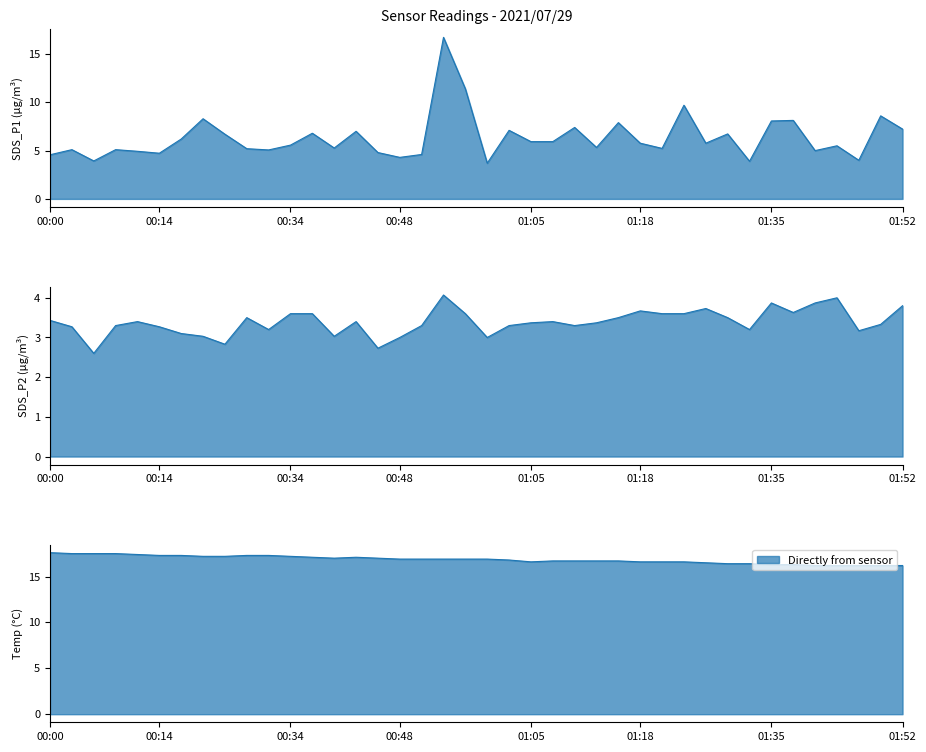

What is the sum of all Temp values?

673.9